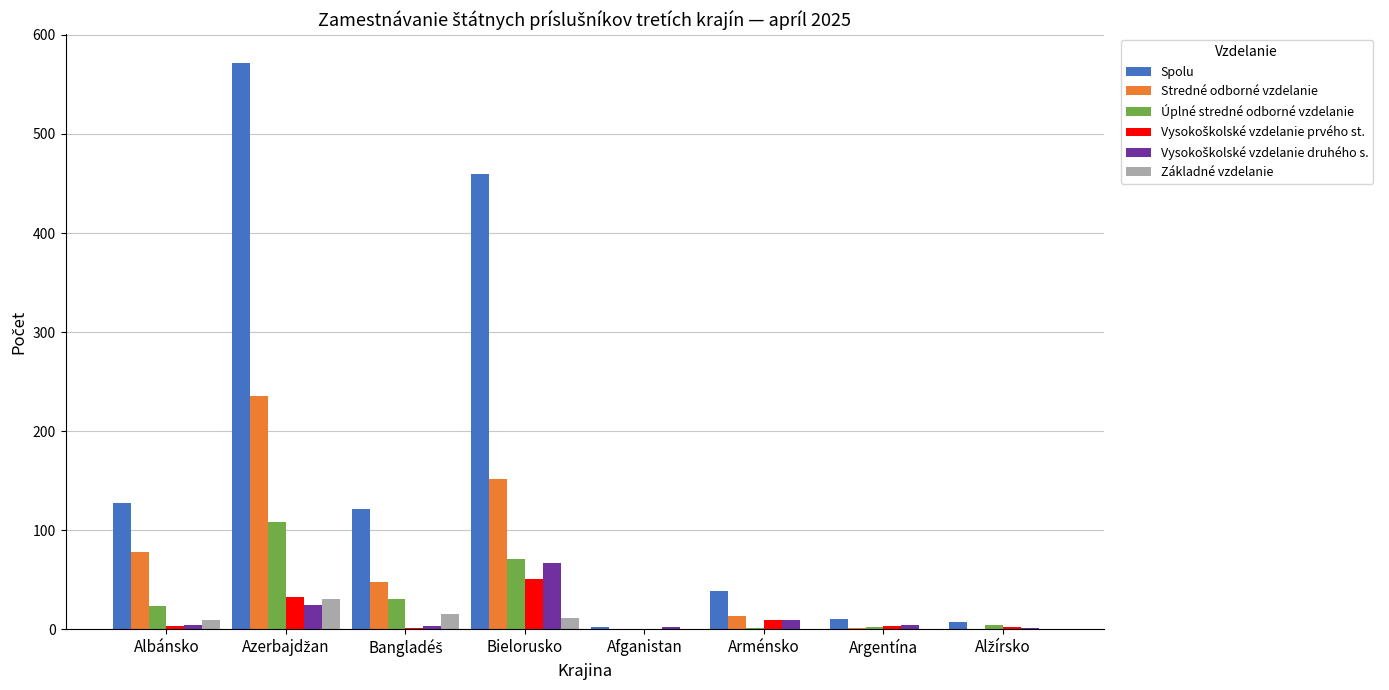

What is the maximum value shown in the chart?

572